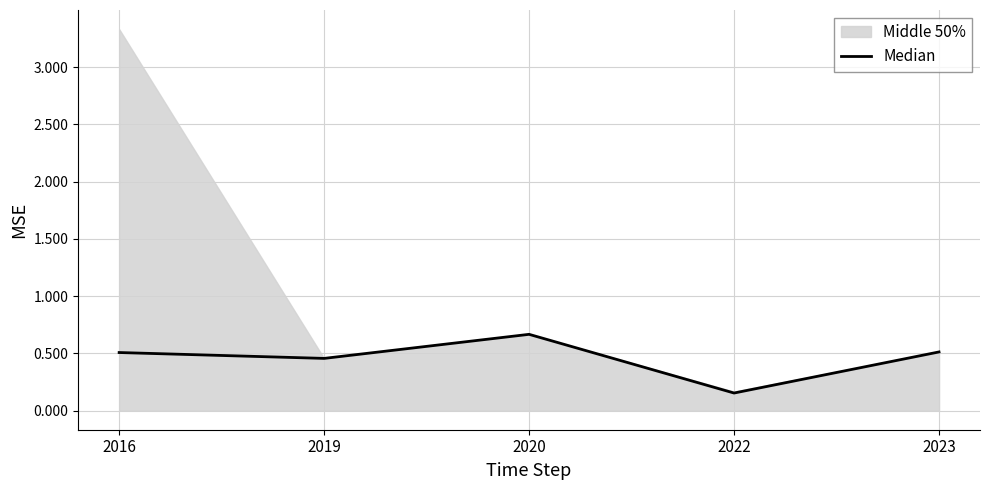

At which label is the value closest to 0?

2022